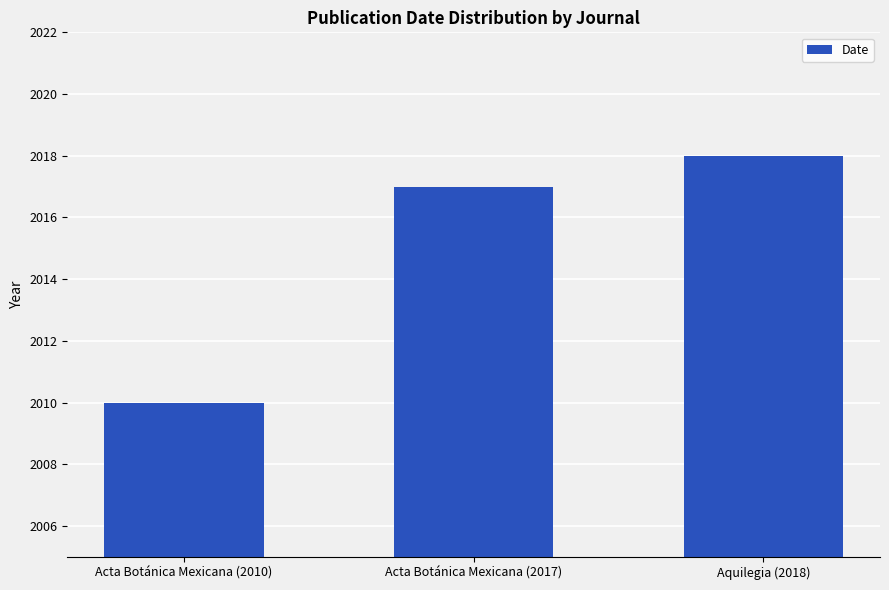

How many categories are shown in the chart?

3